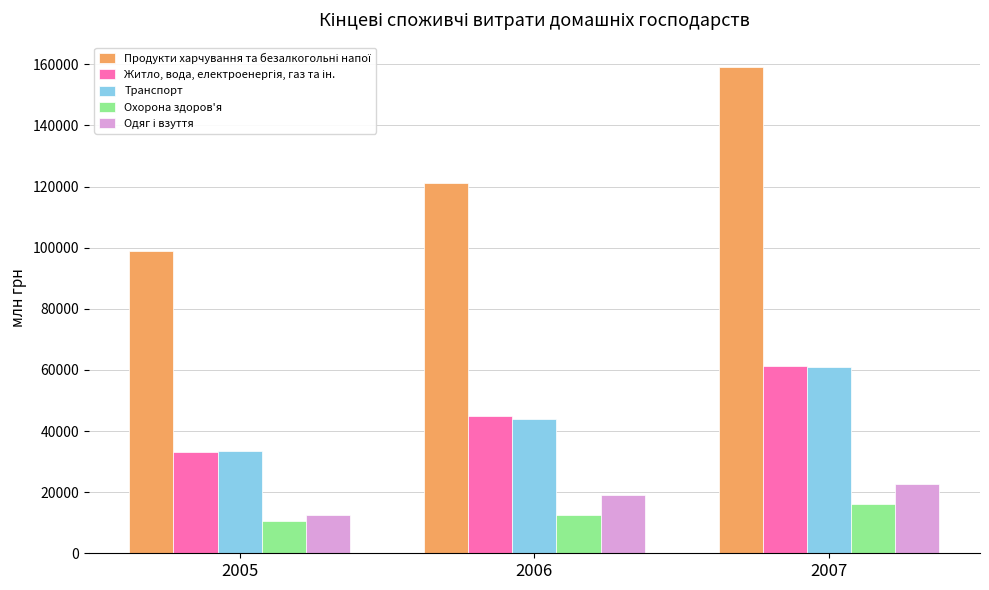

Does the chart contain stacked bars?

No